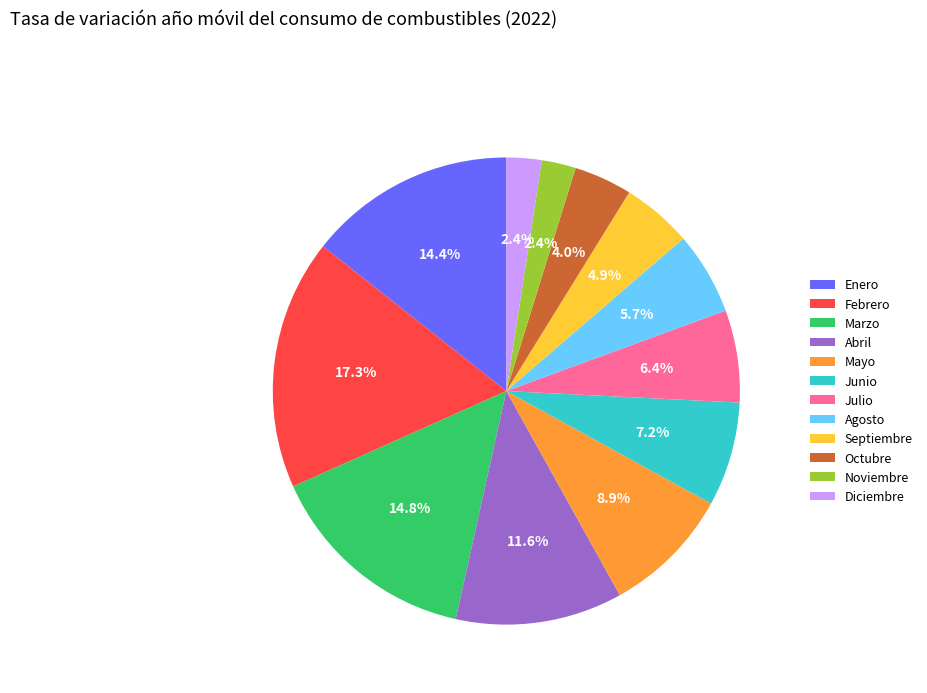

Approximately how many times larger is the value at Diciembre compared to Febrero?

0.1